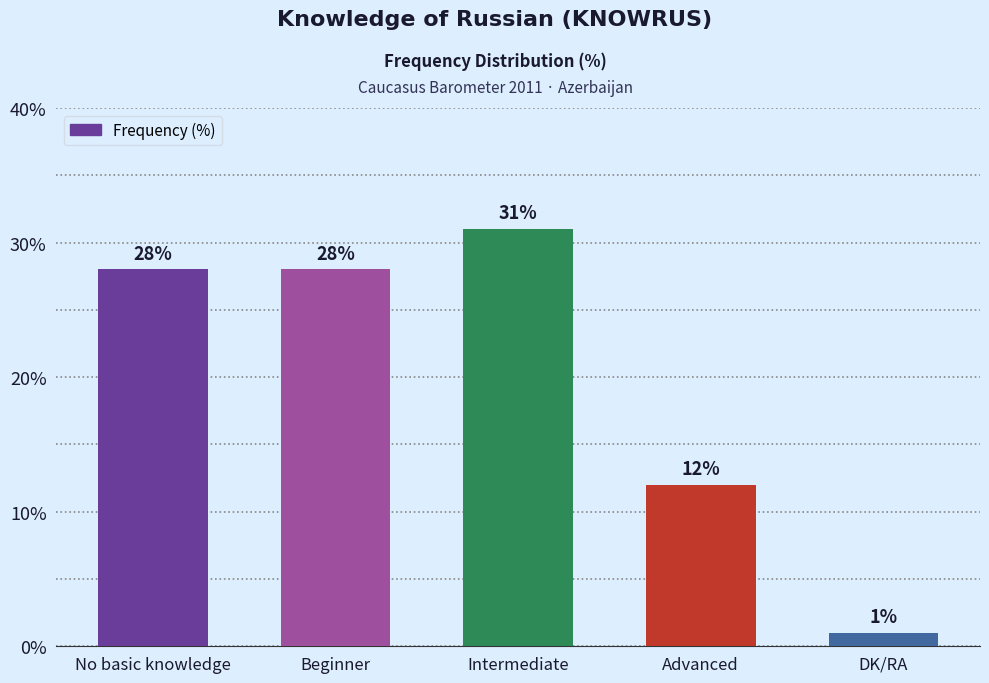

What is the value of the 1st bar from the left?

28